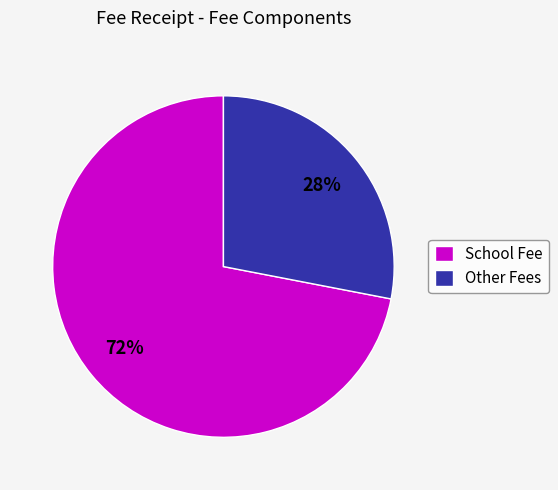

Do Other Fees and School Fee together represent more than half of the pie?

Yes